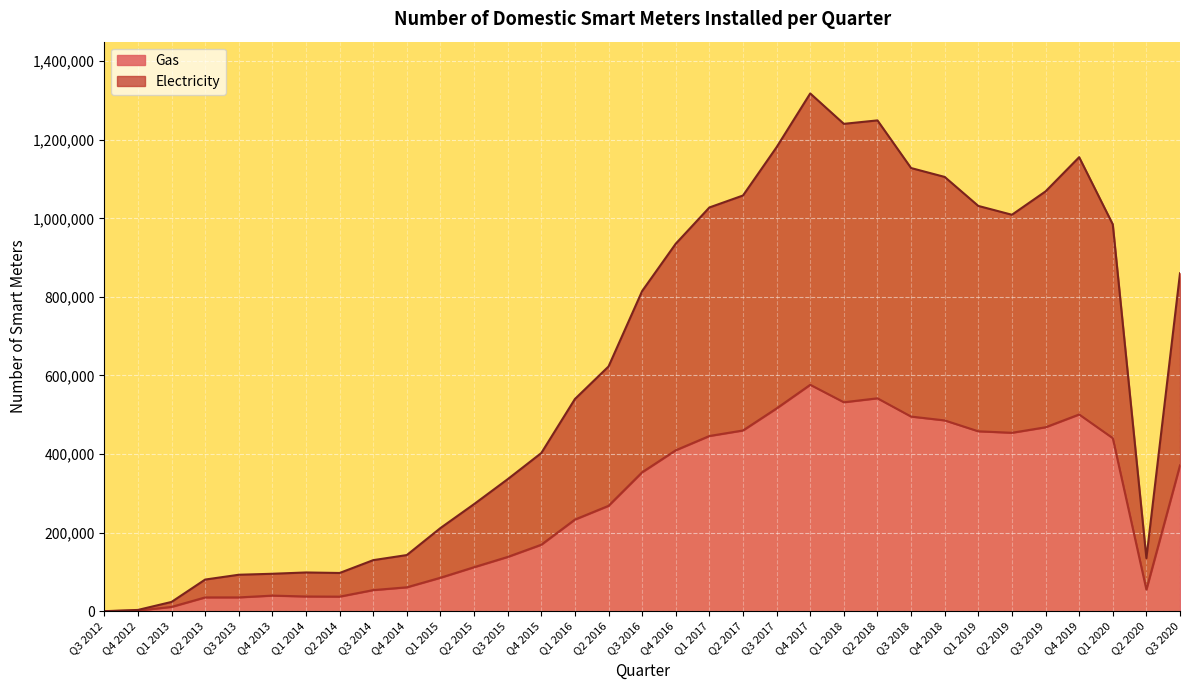

Is the value of Gas at Q3 2019 greater than the value of Electricity at Q3 2012?

Yes